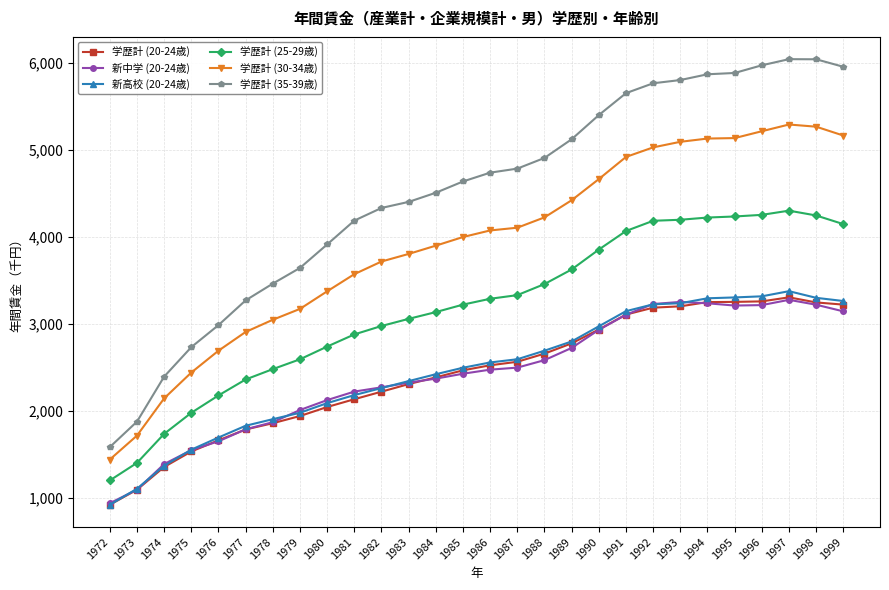

True or false: 新高校 (20-24歳) and 学歴計 (35-39歳) cross at least once.

False